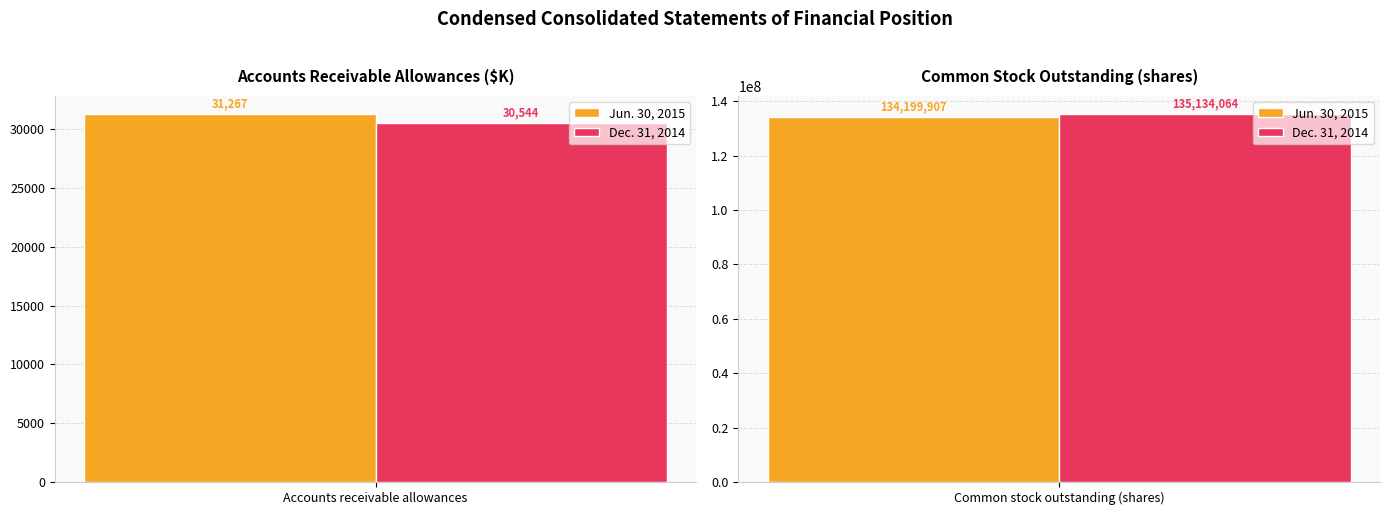

What is the maximum value shown in the chart?

135134064